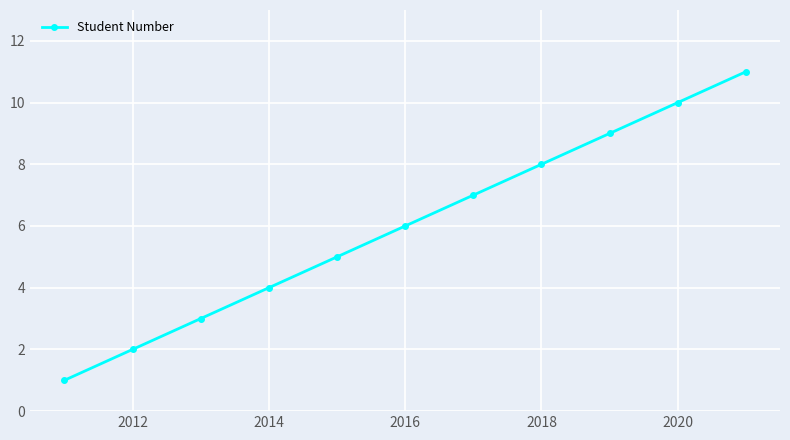

Reading right to left, what are all the values shown in this chart?

11	10	9	8	7	6	5	4	3	2	1